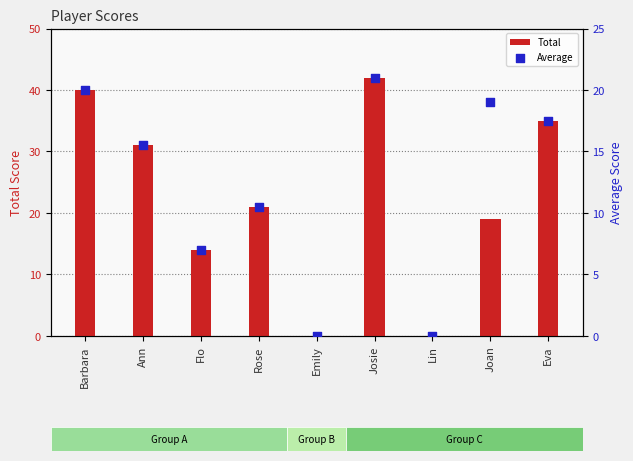

Which series has the largest total across all categories?

Total